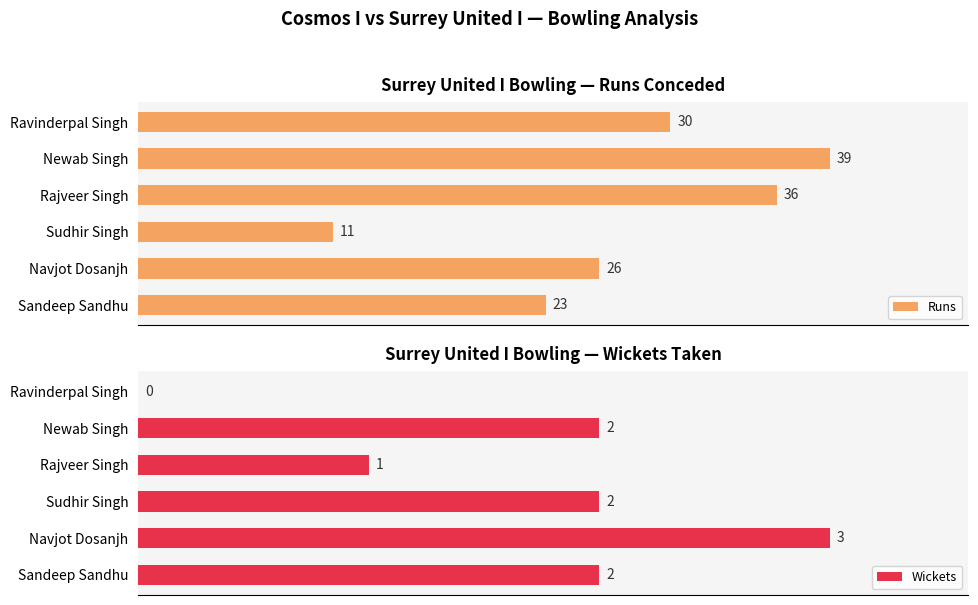

How many groups of bars are there?

6